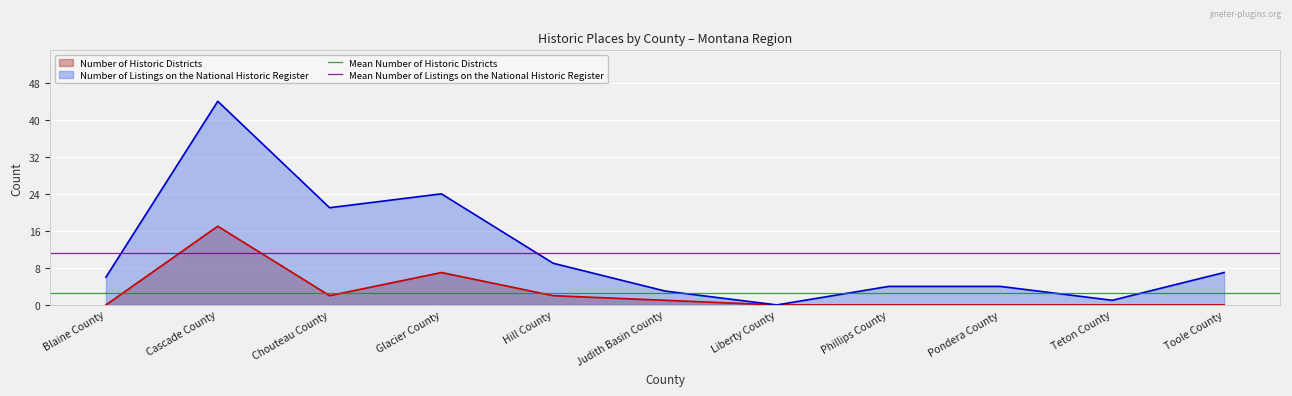

What position from the left is Cascade County?

2